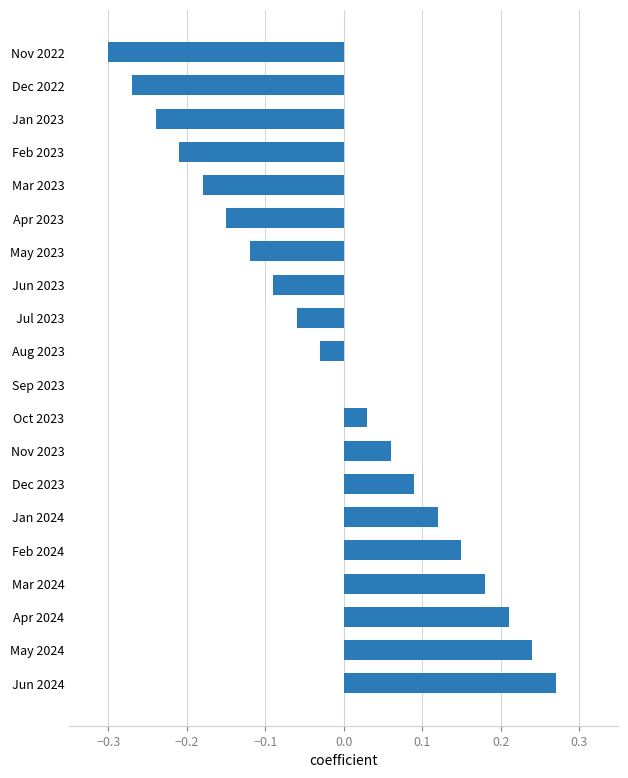

Count the number of categories in the chart.

20